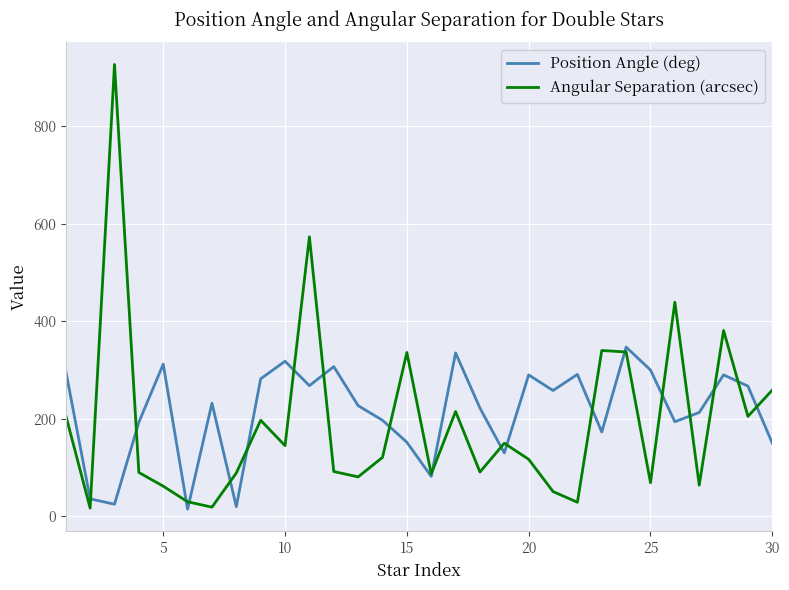

What is the maximum value for Position Angle (deg)?

347